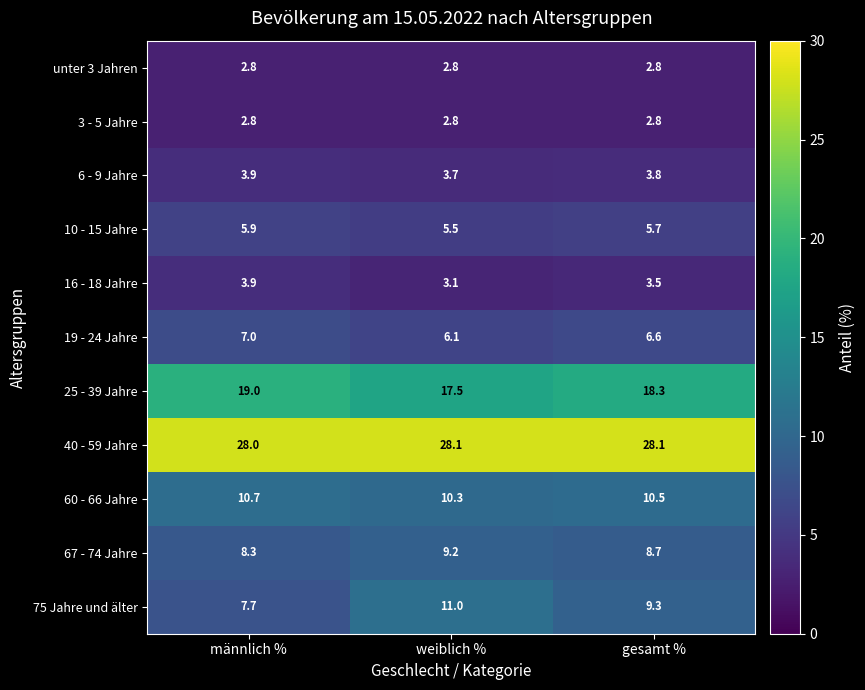

What is the difference between the highest and lowest values at weiblich %?

25.3